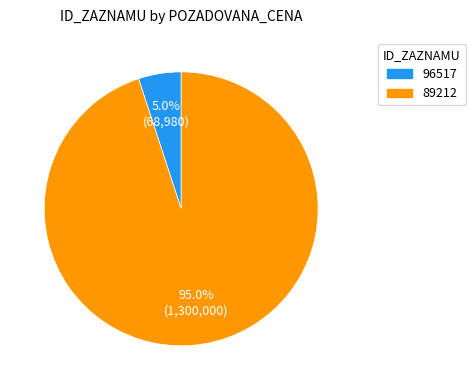

Does 89212 account for over 50% of the chart?

Yes